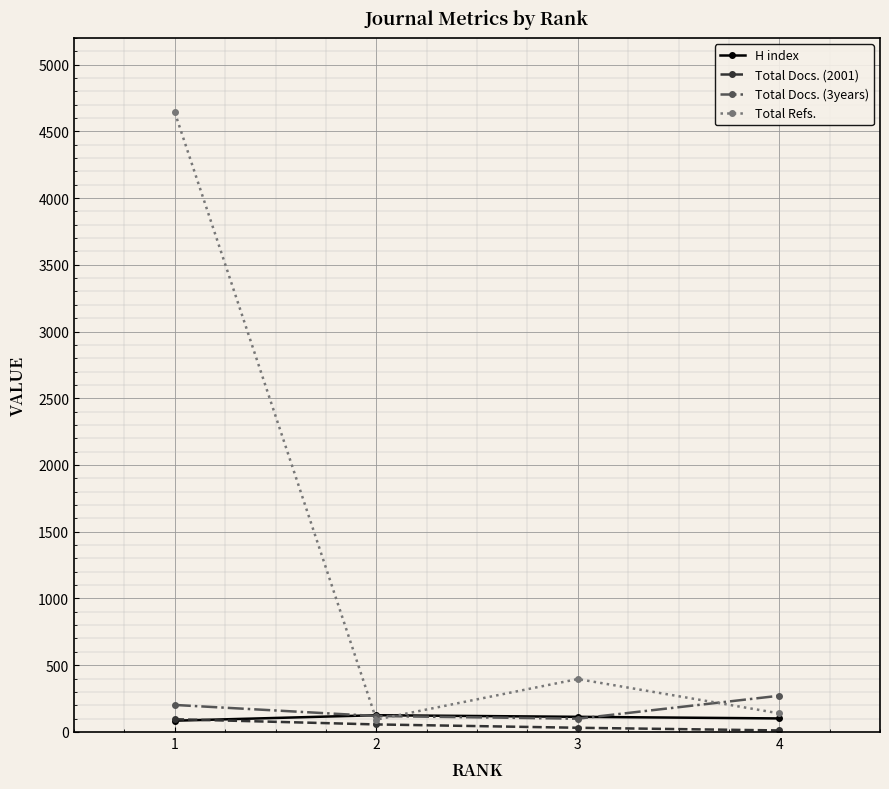

How many data points in Total Docs. (2001) are less than 56?

2